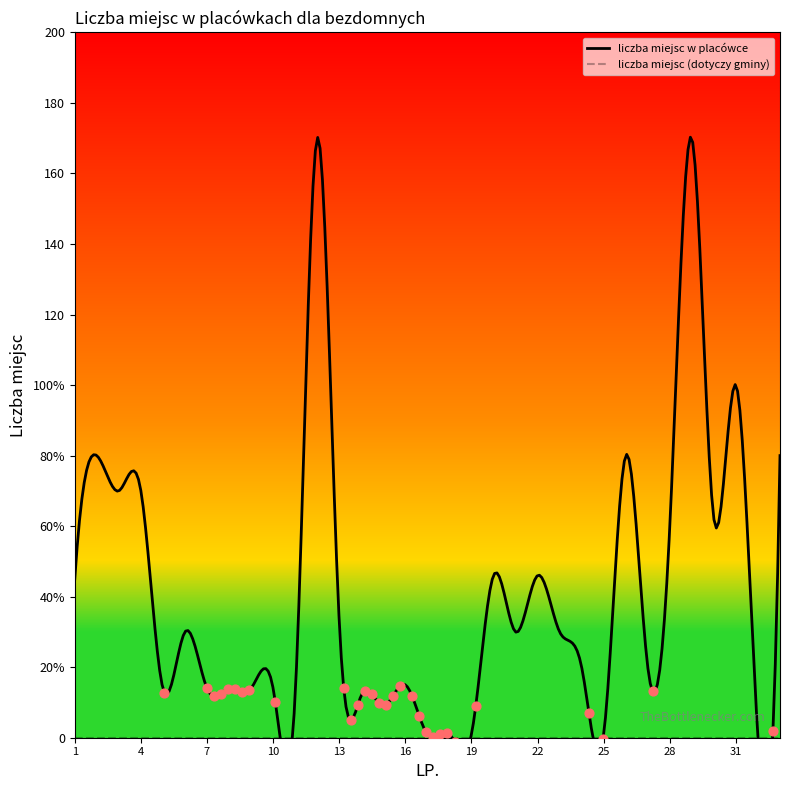

At which category is the sum across all series the highest?

12